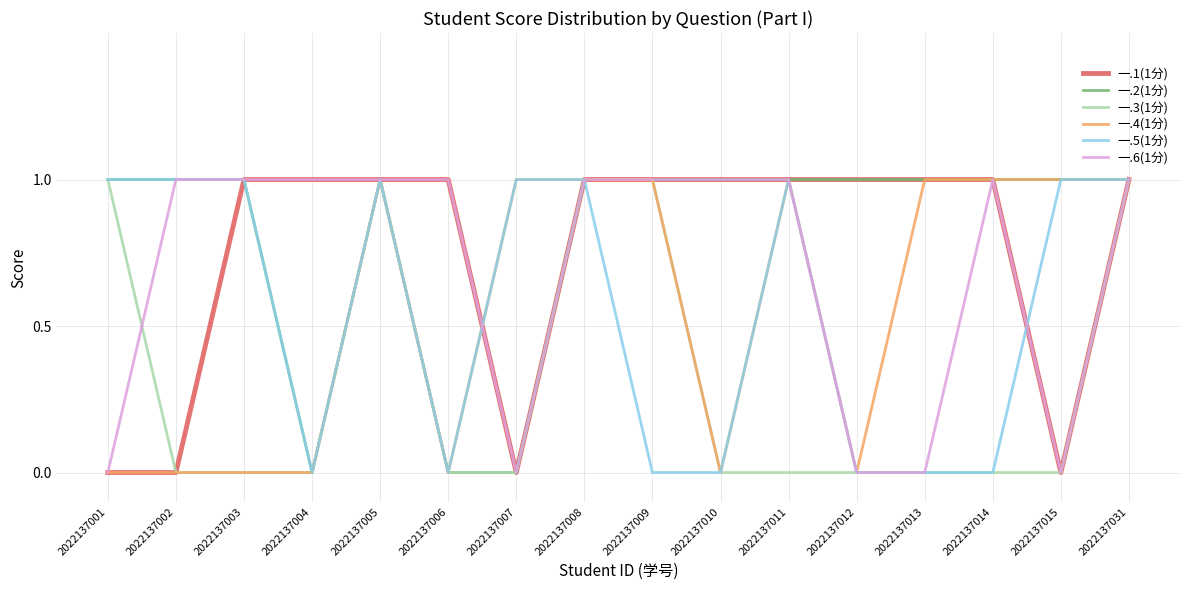

What value does the 一.5(1分) series have at 2022137003?

1